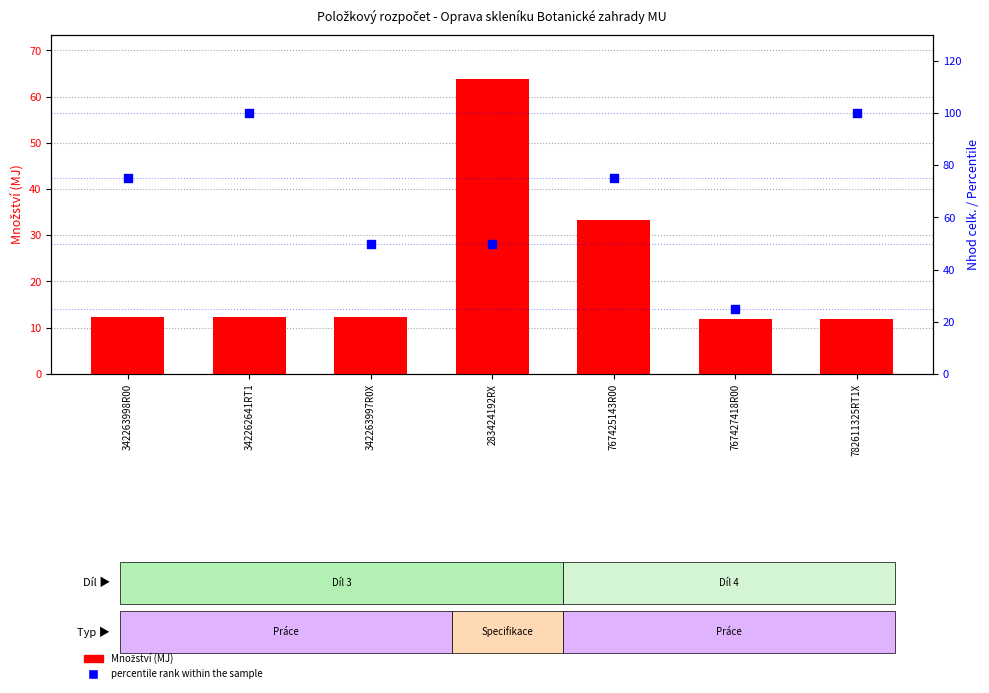

What is the total value across all series at 342262641RT1?

112.3